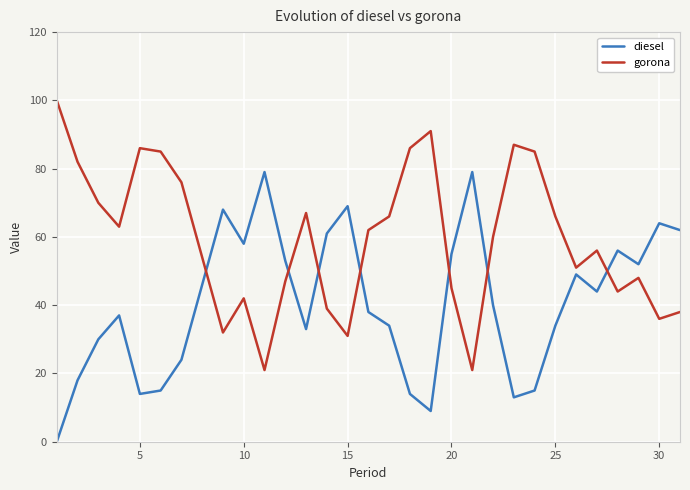

What is the greatest value displayed?

100